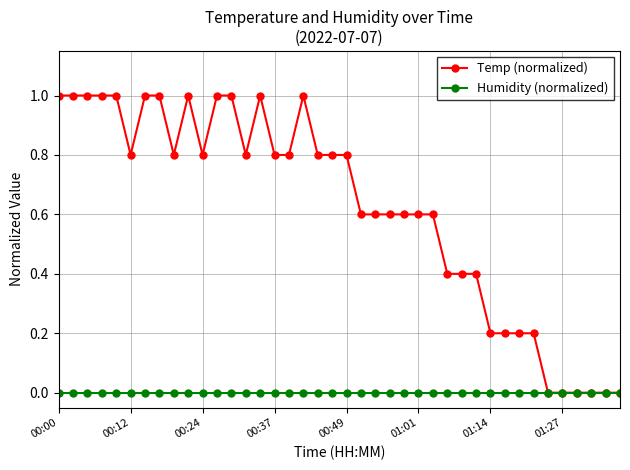

What is the average value of the Temp (normalized) series?

0.6